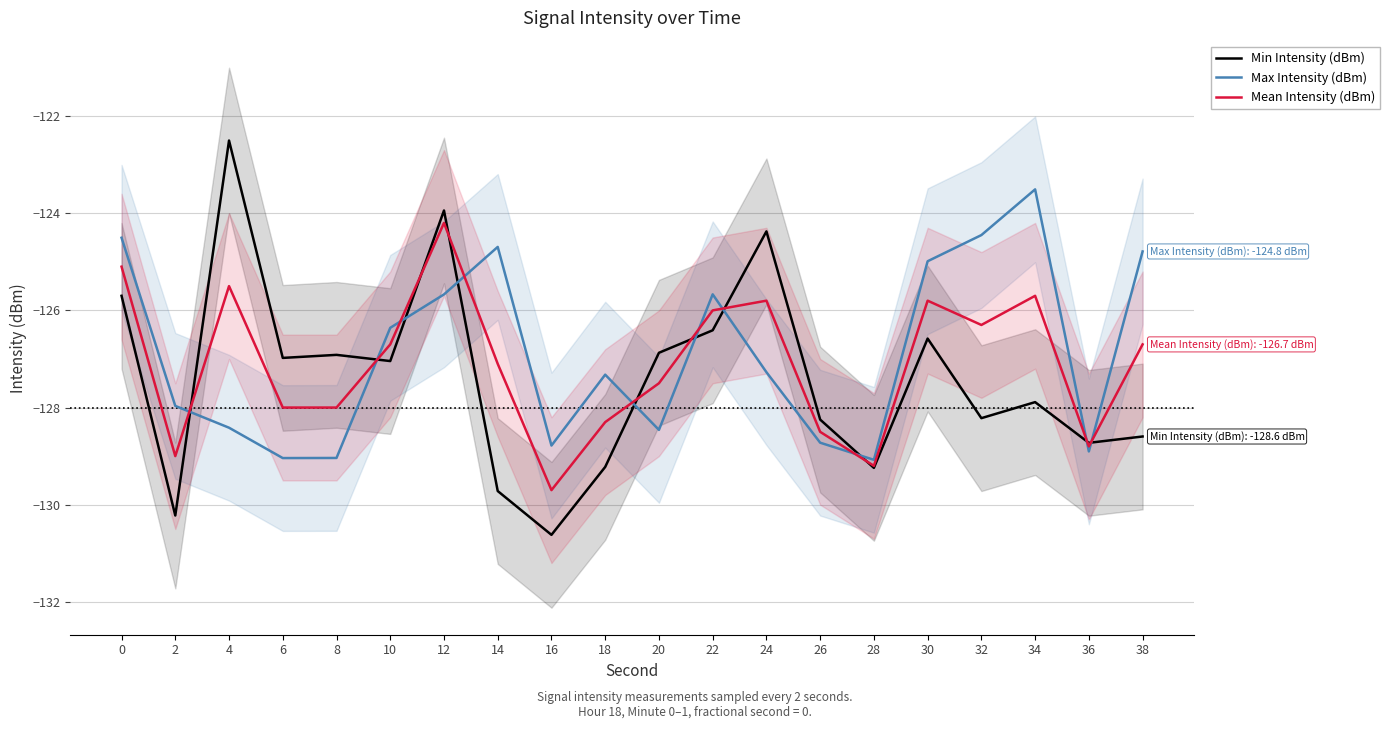

How many data points does each series have?

20